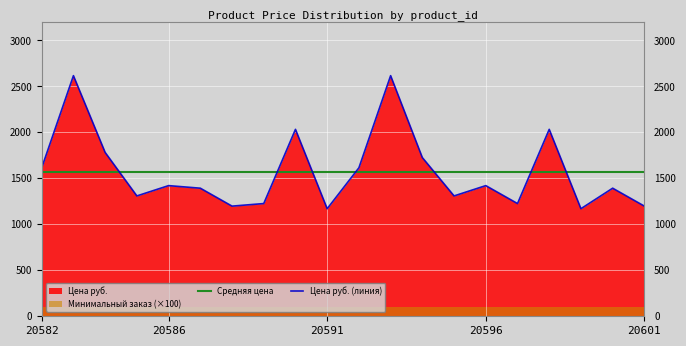

Which series ends up on top after the final intersection of Цена руб. (линия) and Средняя цена?

Средняя цена